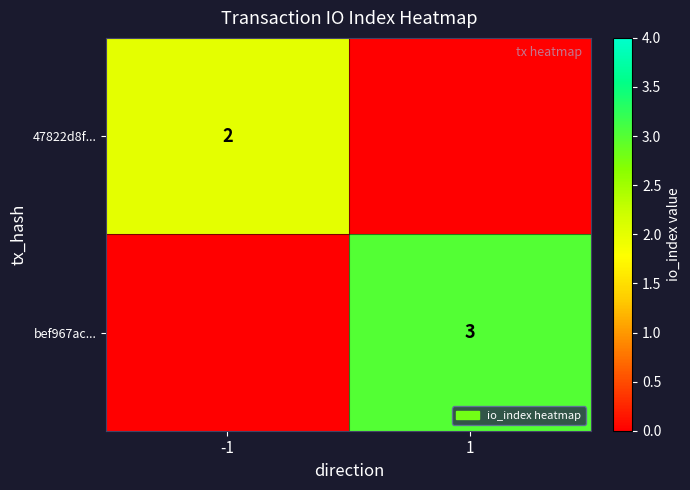

Is it true that bef967ac... equals 3 at 1?

True